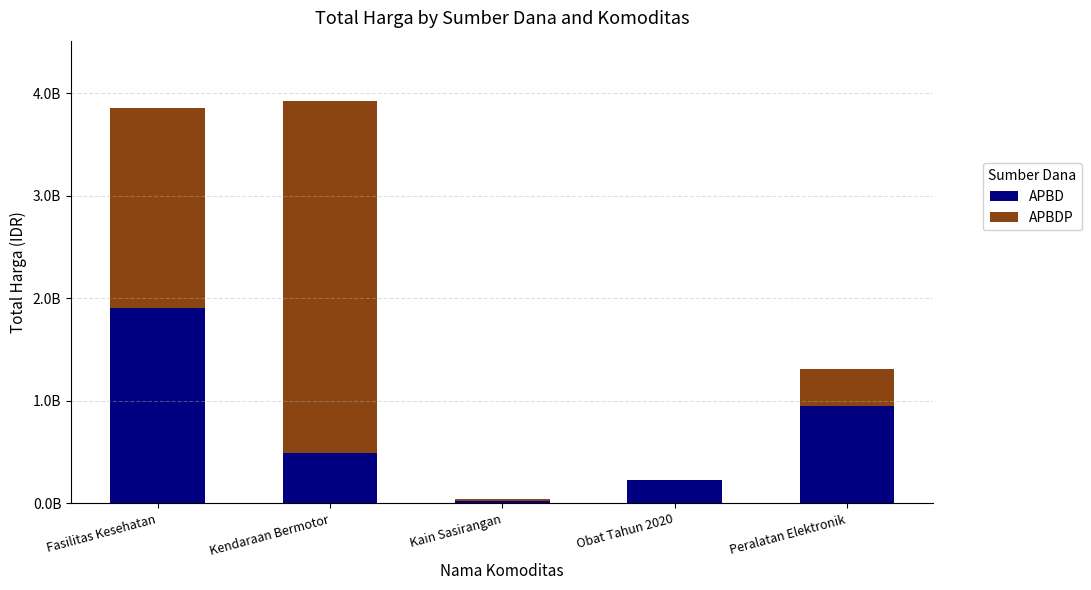

What is the value of the APBD bar at the 4th from the left?

223462010